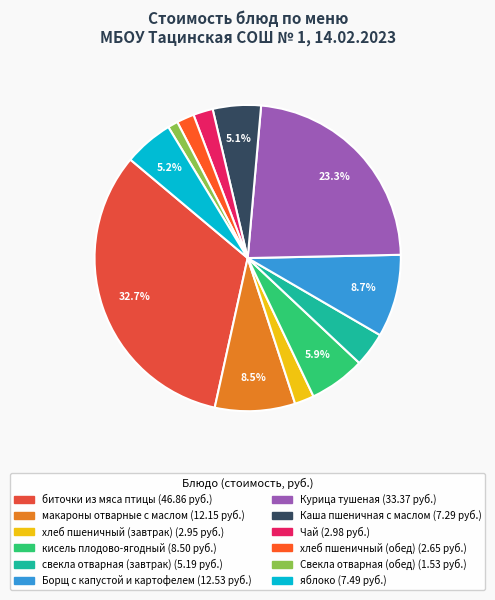

What percentage is the Чай slice, to the nearest percent?

2%